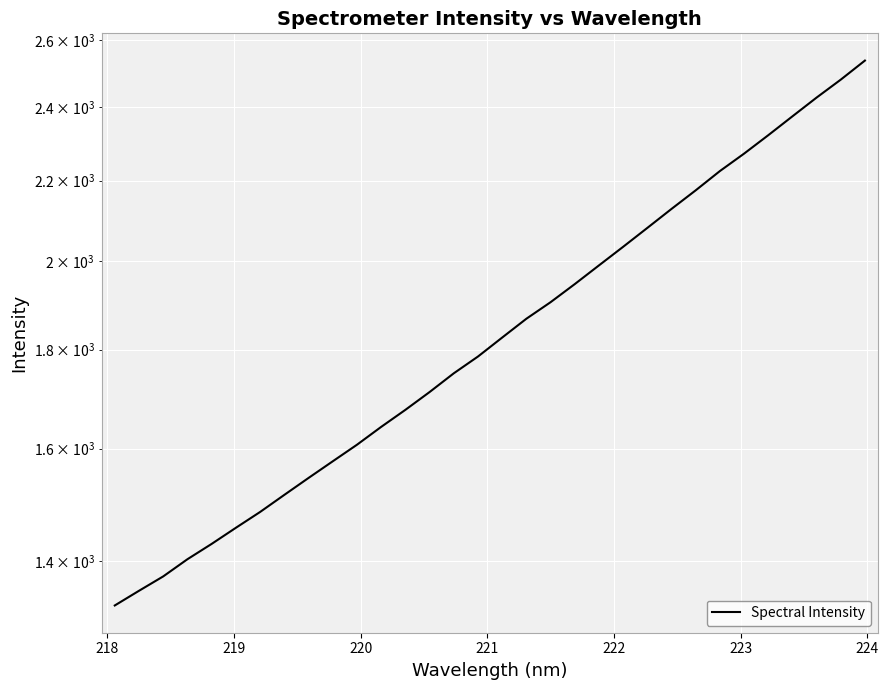

Count the number of categories in the chart.

32